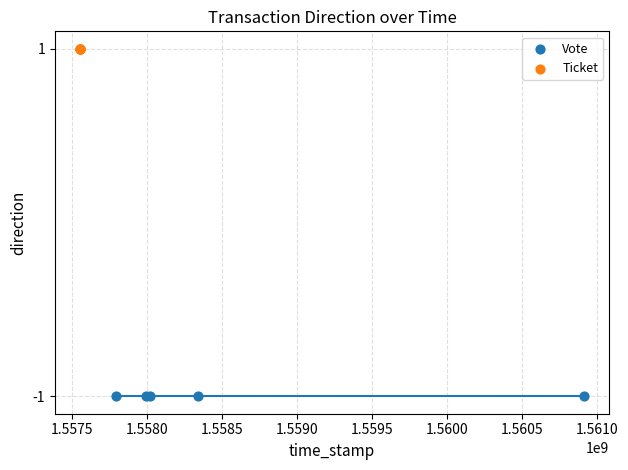

Which series reaches the minimum Y coordinate?

Vote